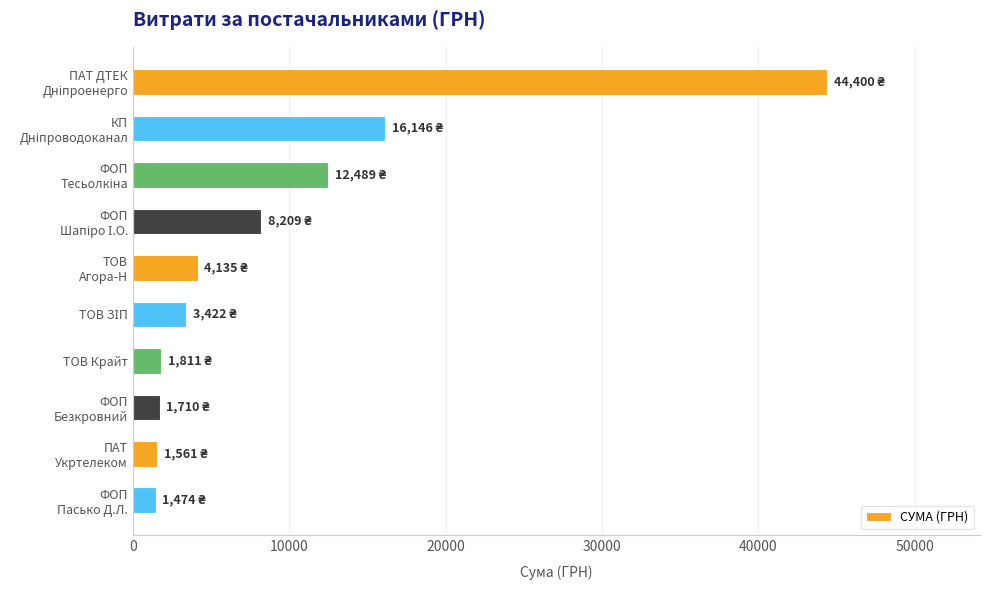

What is the value of the 6th bar from the top?

3422.1